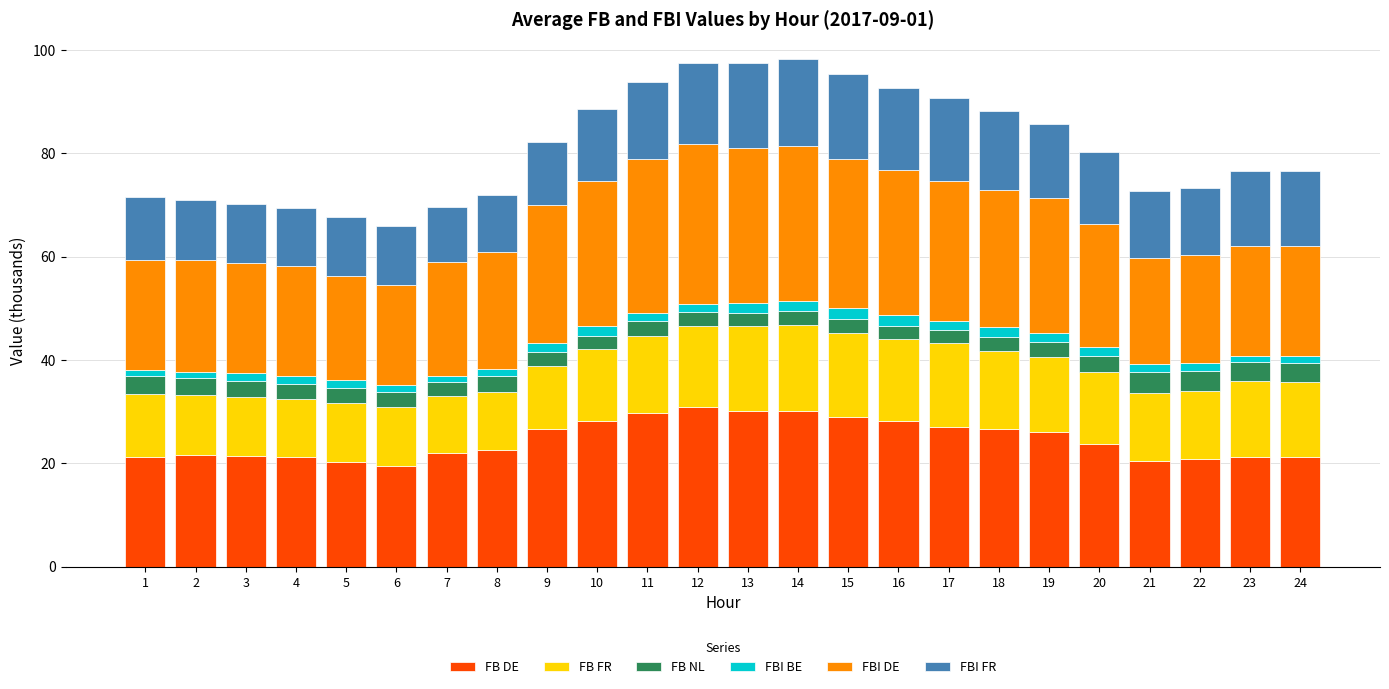

What is the highest value of the FB DE series?

30.9